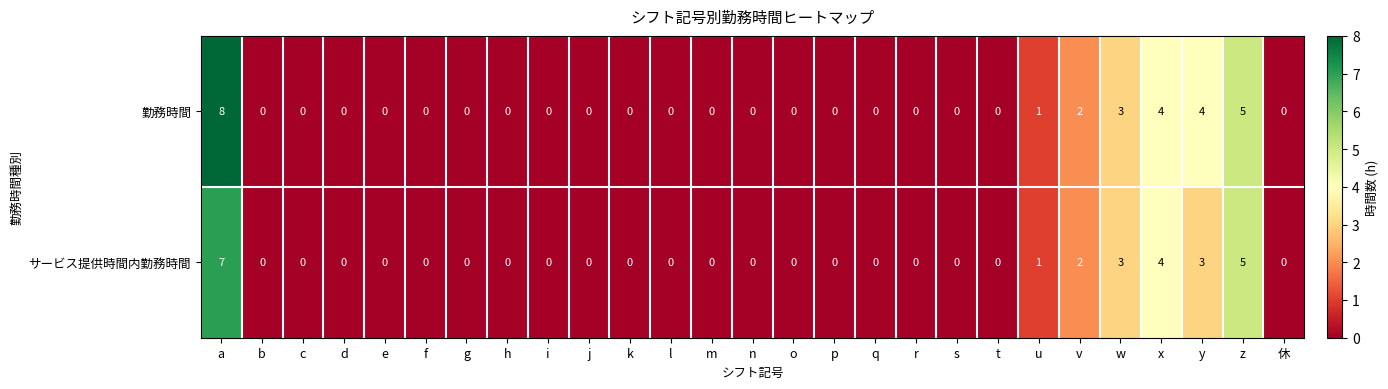

Is it true that サービス提供時間内勤務時間 equals 3 at w?

True